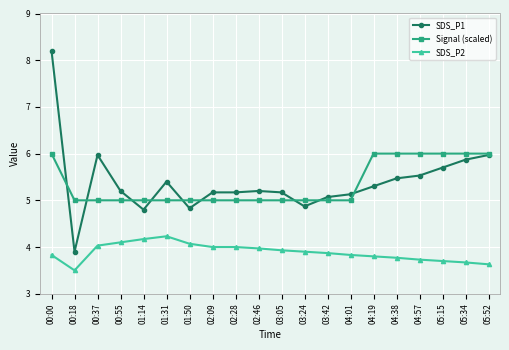

True or false: SDS_P1 and SDS_P2 intersect in this chart.

False